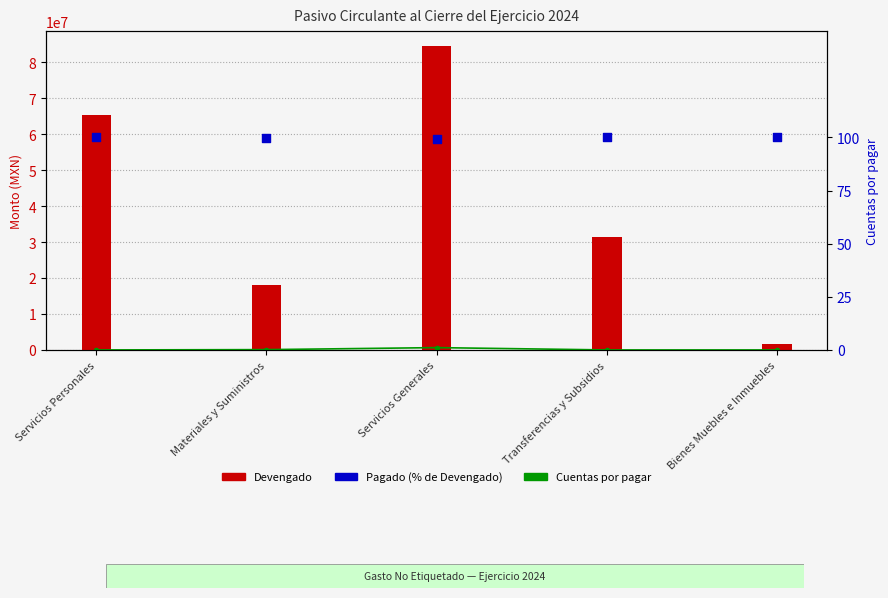

What are all the series names shown in the legend?

Cuentas por pagar, Devengado, Pagado (% de Devengado)